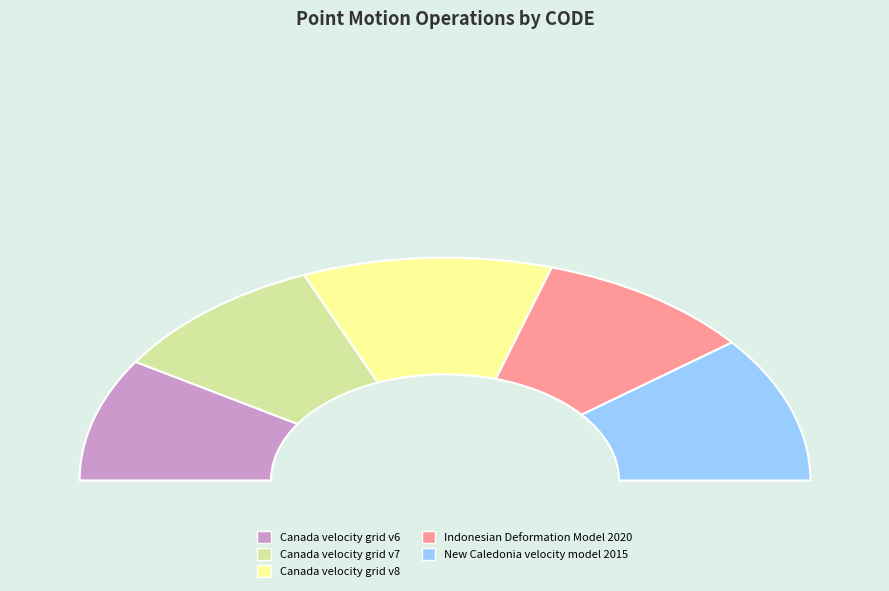

What is the total percentage of Indonesian Deformation Model 2020 and Canada velocity grid v6?

37.2%